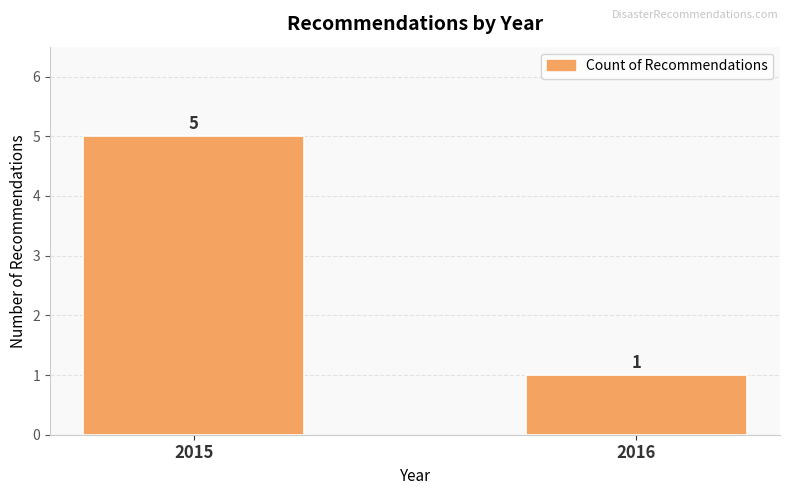

How many values are below 5?

1